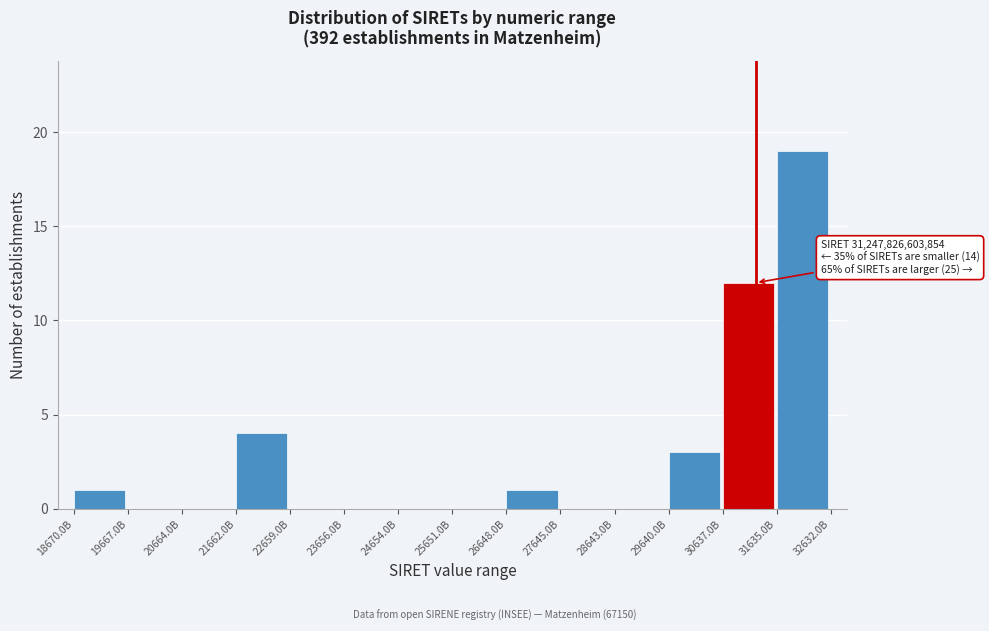

Reading left to right, transcribe all the data shown in this chart.

18670.0B=1	19667.0B=0	20664.0B=0	21662.0B=4	22659.0B=0	23656.0B=0	24654.0B=0	25651.0B=0	26648.0B=1	27645.0B=0	28643.0B=0	29640.0B=3	30637.0B=12	31635.0B=19